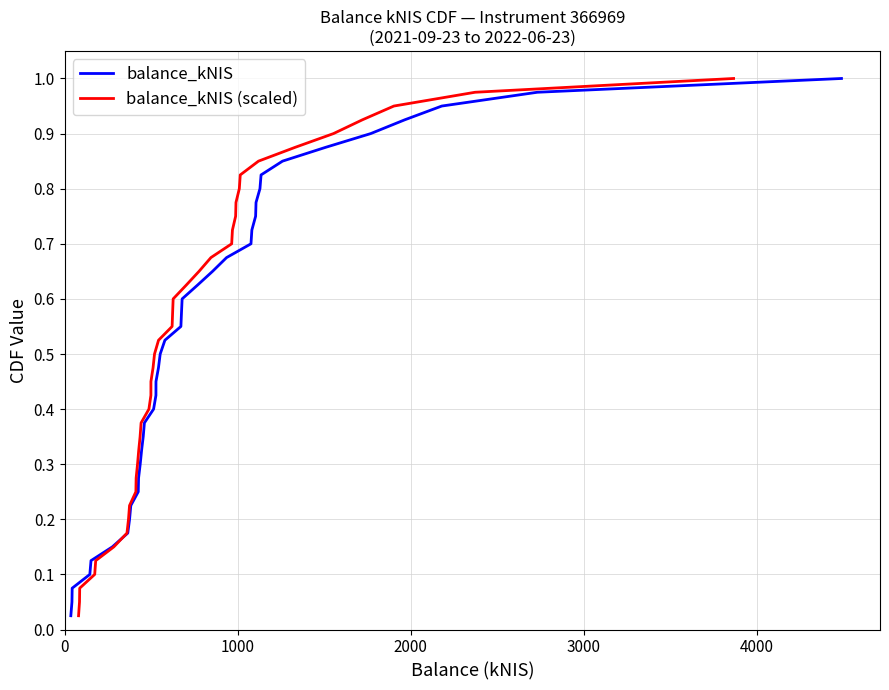

The balance_kNIS (scaled) series shows 0.1 at 2000. True or false?

False